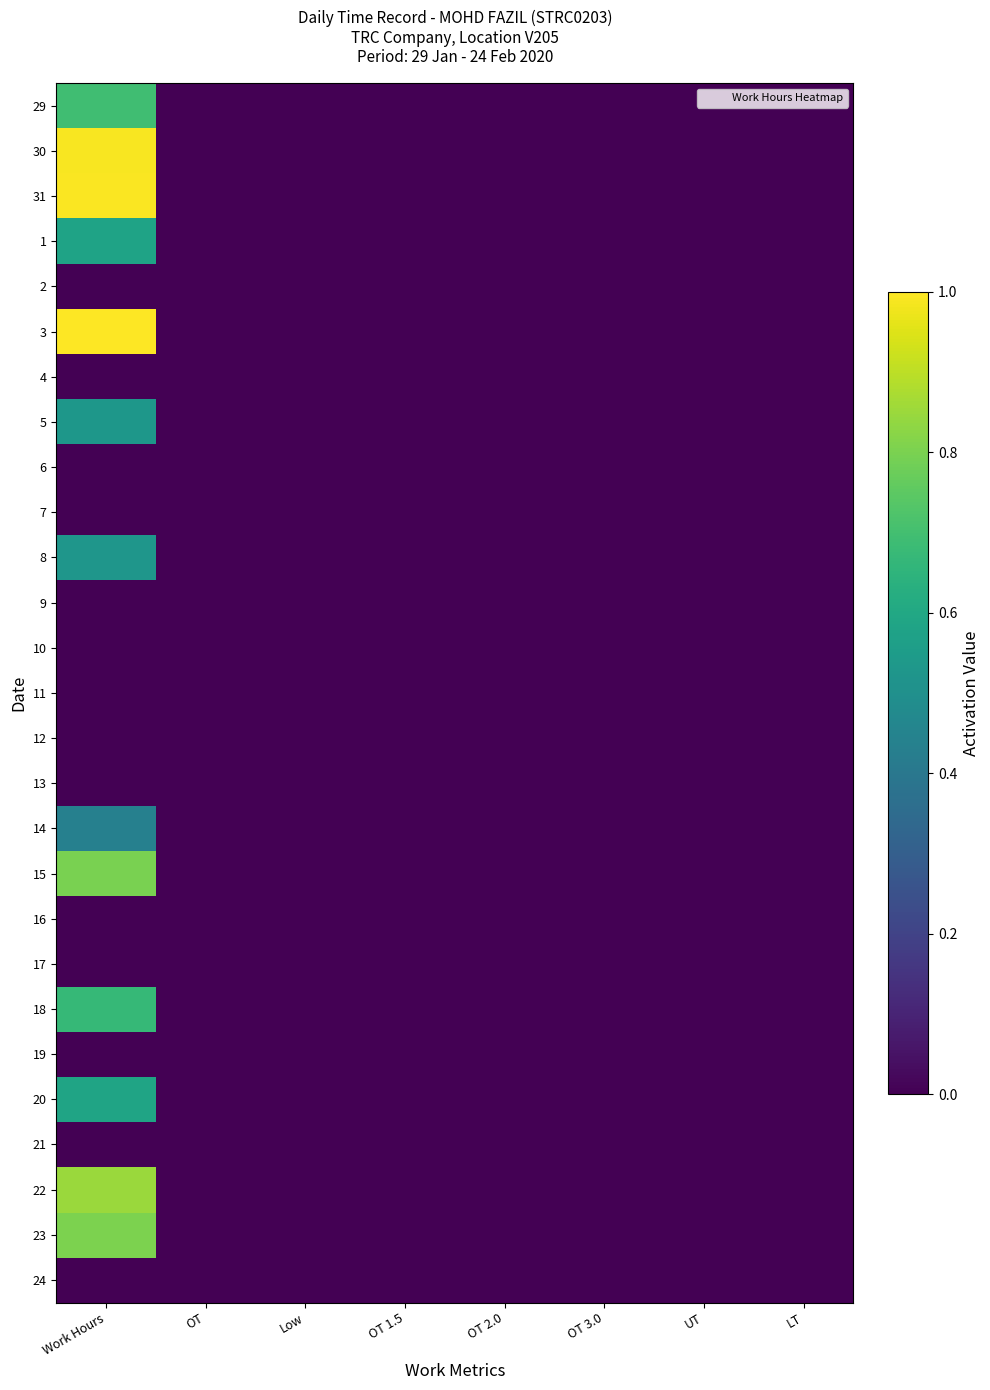

Reading left to right, transcribe all the data shown in this chart.

29: Work Hours=0.7	OT=0.0	Low=0.0	OT 1.5=0.0	OT 2.0=0.0	OT 3.0=0.0	UT=0.0	LT=0.0
30: Work Hours=1.0	OT=0.0	Low=0.0	OT 1.5=0.0	OT 2.0=0.0	OT 3.0=0.0	UT=0.0	LT=0.0
31: Work Hours=1.0	OT=0.0	Low=0.0	OT 1.5=0.0	OT 2.0=0.0	OT 3.0=0.0	UT=0.0	LT=0.0
1: Work Hours=0.6	OT=0.0	Low=0.0	OT 1.5=0.0	OT 2.0=0.0	OT 3.0=0.0	UT=0.0	LT=0.0
2: Work Hours=0.0	OT=0.0	Low=0.0	OT 1.5=0.0	OT 2.0=0.0	OT 3.0=0.0	UT=0.0	LT=0.0
3: Work Hours=1.0	OT=0.0	Low=0.0	OT 1.5=0.0	OT 2.0=0.0	OT 3.0=0.0	UT=0.0	LT=0.0
4: Work Hours=0.0	OT=0.0	Low=0.0	OT 1.5=0.0	OT 2.0=0.0	OT 3.0=0.0	UT=0.0	LT=0.0
5: Work Hours=0.5	OT=0.0	Low=0.0	OT 1.5=0.0	OT 2.0=0.0	OT 3.0=0.0	UT=0.0	LT=0.0
6: Work Hours=0.0	OT=0.0	Low=0.0	OT 1.5=0.0	OT 2.0=0.0	OT 3.0=0.0	UT=0.0	LT=0.0
7: Work Hours=0.0	OT=0.0	Low=0.0	OT 1.5=0.0	OT 2.0=0.0	OT 3.0=0.0	UT=0.0	LT=0.0
8: Work Hours=0.5	OT=0.0	Low=0.0	OT 1.5=0.0	OT 2.0=0.0	OT 3.0=0.0	UT=0.0	LT=0.0
9: Work Hours=0.0	OT=0.0	Low=0.0	OT 1.5=0.0	OT 2.0=0.0	OT 3.0=0.0	UT=0.0	LT=0.0
10: Work Hours=0.0	OT=0.0	Low=0.0	OT 1.5=0.0	OT 2.0=0.0	OT 3.0=0.0	UT=0.0	LT=0.0
11: Work Hours=0.0	OT=0.0	Low=0.0	OT 1.5=0.0	OT 2.0=0.0	OT 3.0=0.0	UT=0.0	LT=0.0
12: Work Hours=0.0	OT=0.0	Low=0.0	OT 1.5=0.0	OT 2.0=0.0	OT 3.0=0.0	UT=0.0	LT=0.0
13: Work Hours=0.0	OT=0.0	Low=0.0	OT 1.5=0.0	OT 2.0=0.0	OT 3.0=0.0	UT=0.0	LT=0.0
14: Work Hours=0.4	OT=0.0	Low=0.0	OT 1.5=0.0	OT 2.0=0.0	OT 3.0=0.0	UT=0.0	LT=0.0
15: Work Hours=0.8	OT=0.0	Low=0.0	OT 1.5=0.0	OT 2.0=0.0	OT 3.0=0.0	UT=0.0	LT=0.0
16: Work Hours=0.0	OT=0.0	Low=0.0	OT 1.5=0.0	OT 2.0=0.0	OT 3.0=0.0	UT=0.0	LT=0.0
17: Work Hours=0.0	OT=0.0	Low=0.0	OT 1.5=0.0	OT 2.0=0.0	OT 3.0=0.0	UT=0.0	LT=0.0
18: Work Hours=0.7	OT=0.0	Low=0.0	OT 1.5=0.0	OT 2.0=0.0	OT 3.0=0.0	UT=0.0	LT=0.0
19: Work Hours=0.0	OT=0.0	Low=0.0	OT 1.5=0.0	OT 2.0=0.0	OT 3.0=0.0	UT=0.0	LT=0.0
20: Work Hours=0.6	OT=0.0	Low=0.0	OT 1.5=0.0	OT 2.0=0.0	OT 3.0=0.0	UT=0.0	LT=0.0
21: Work Hours=0.0	OT=0.0	Low=0.0	OT 1.5=0.0	OT 2.0=0.0	OT 3.0=0.0	UT=0.0	LT=0.0
22: Work Hours=0.8	OT=0.0	Low=0.0	OT 1.5=0.0	OT 2.0=0.0	OT 3.0=0.0	UT=0.0	LT=0.0
23: Work Hours=0.8	OT=0.0	Low=0.0	OT 1.5=0.0	OT 2.0=0.0	OT 3.0=0.0	UT=0.0	LT=0.0
24: Work Hours=0.0	OT=0.0	Low=0.0	OT 1.5=0.0	OT 2.0=0.0	OT 3.0=0.0	UT=0.0	LT=0.0